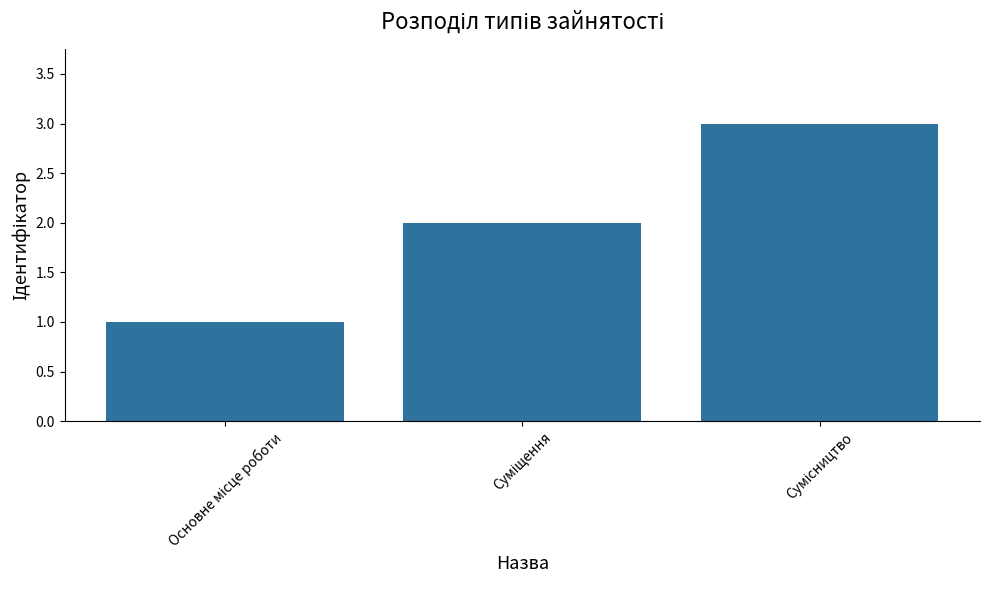

What is the maximum value shown in the chart?

3